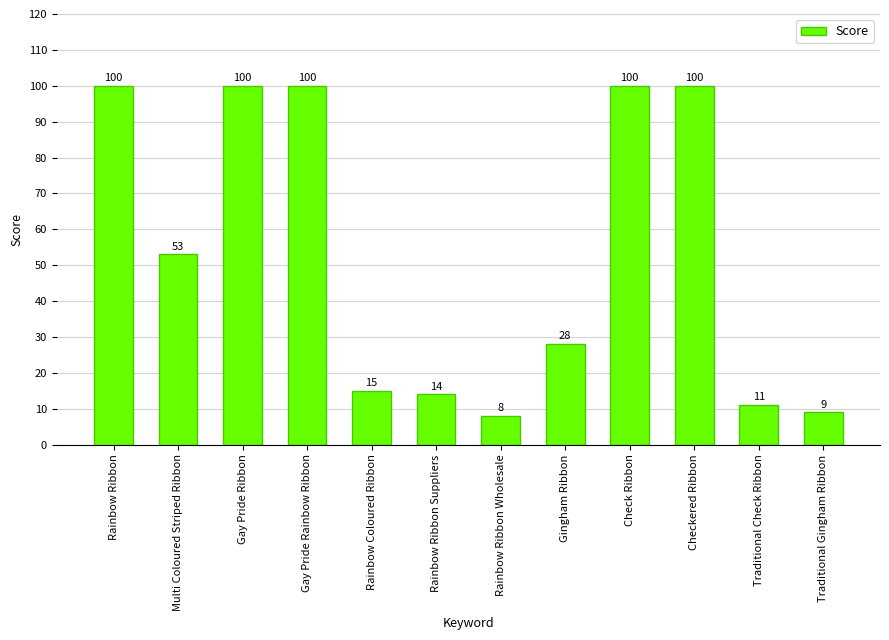

What is the label of the 11th bar from the left?

Traditional Check Ribbon